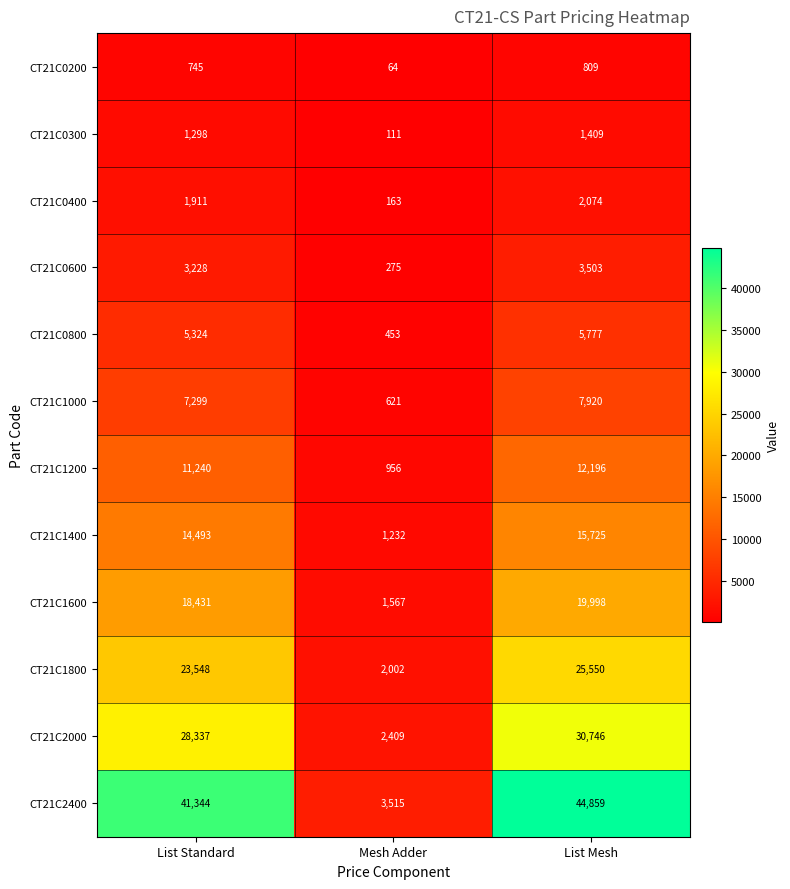

Is the value of CT21C0400 at Mesh Adder greater than the value of CT21C0300 at List Standard?

No